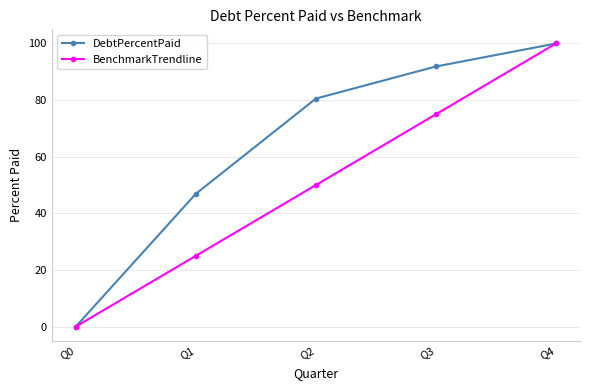

How many categories are shown in the chart?

5